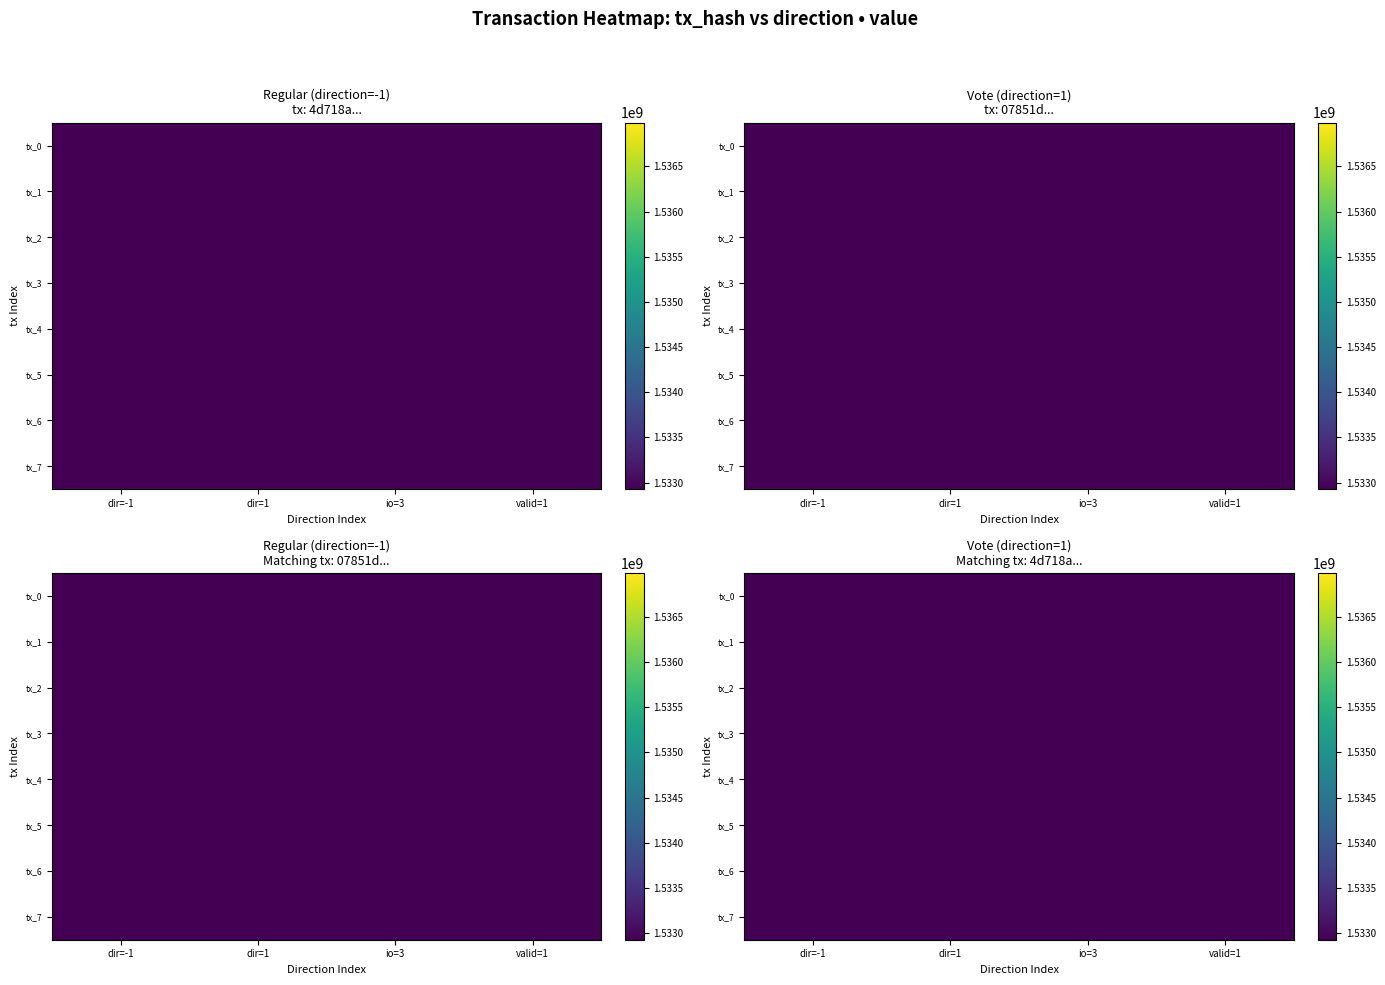

Which series has the largest range (max minus min)?

tx_4